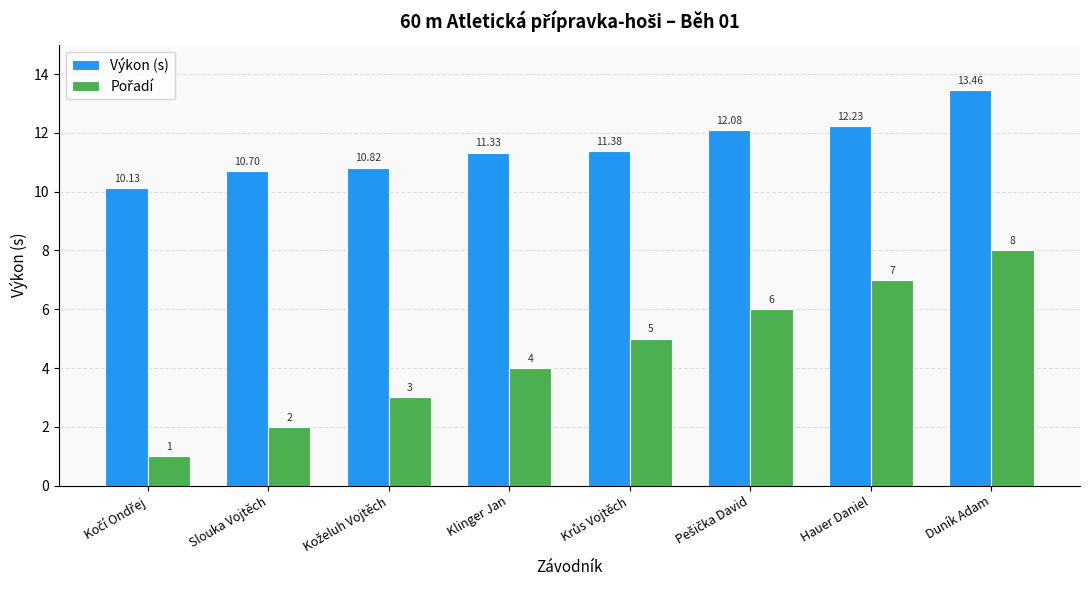

Where does the Výkon (s) series first go above 11?

Klinger Jan